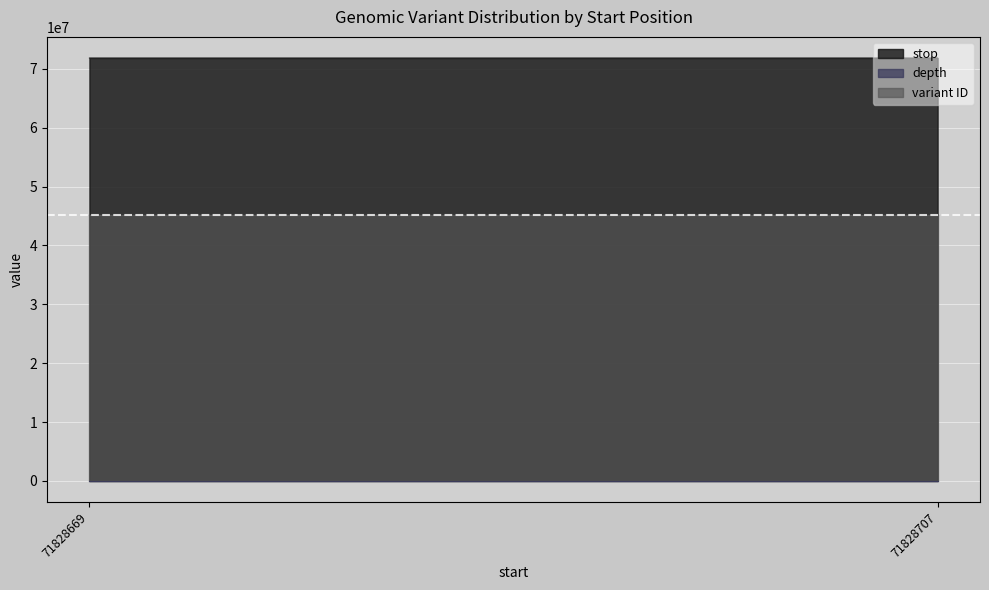

Between 71828707 and 71828669, which is larger?

71828707